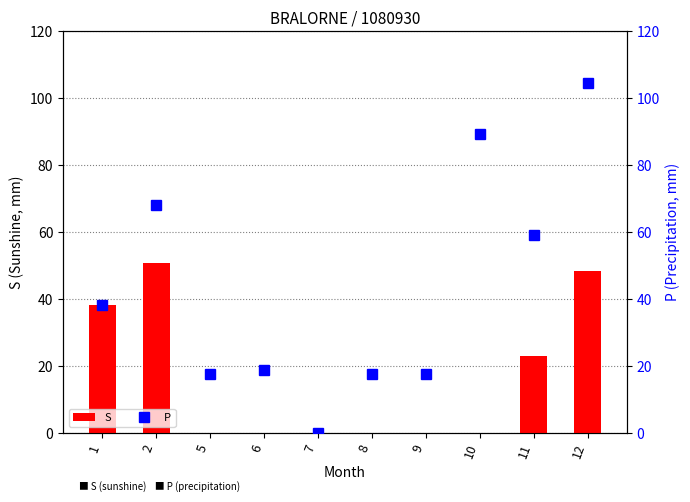

What is the total value across all series at 11?

81.9